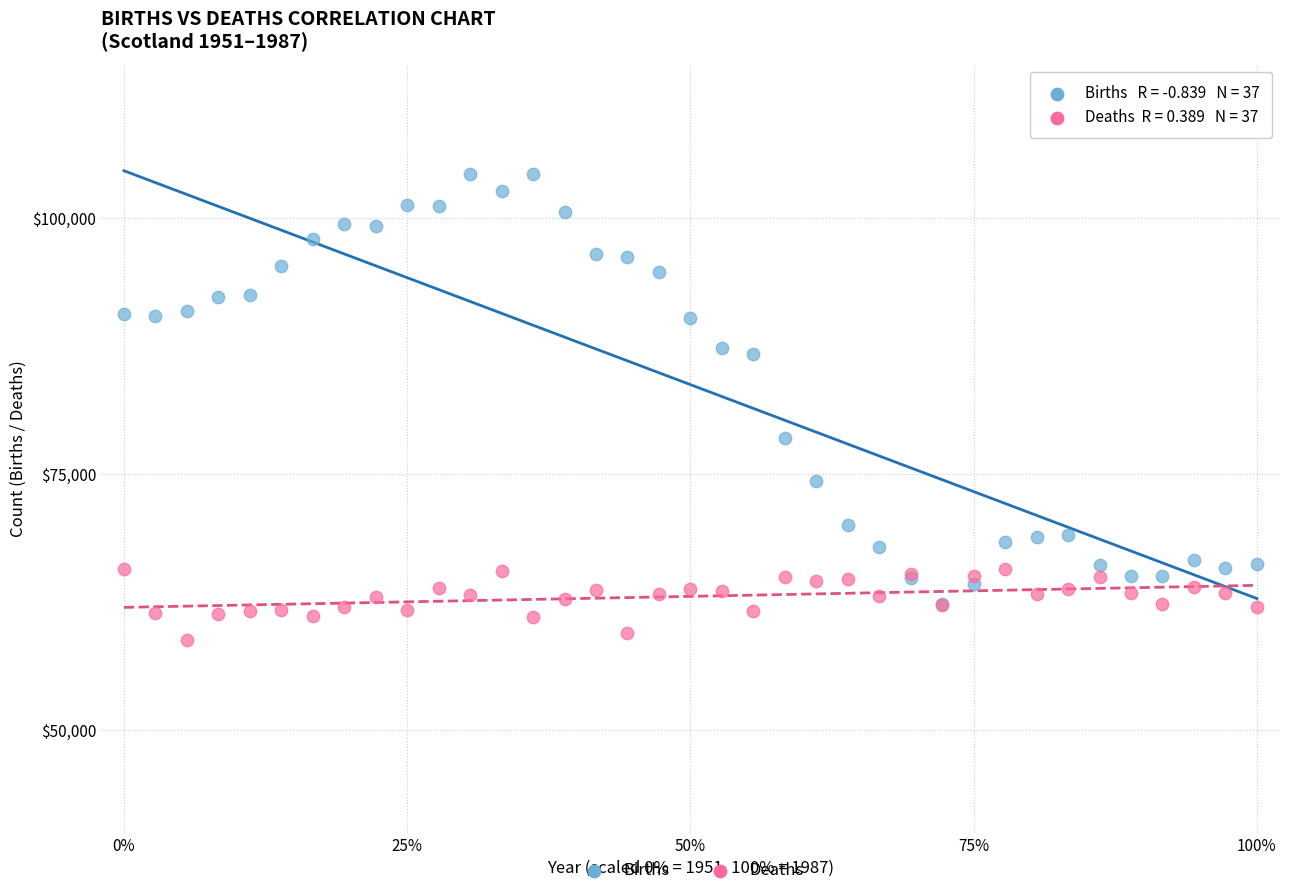

Which series reaches the minimum Y coordinate?

Deaths